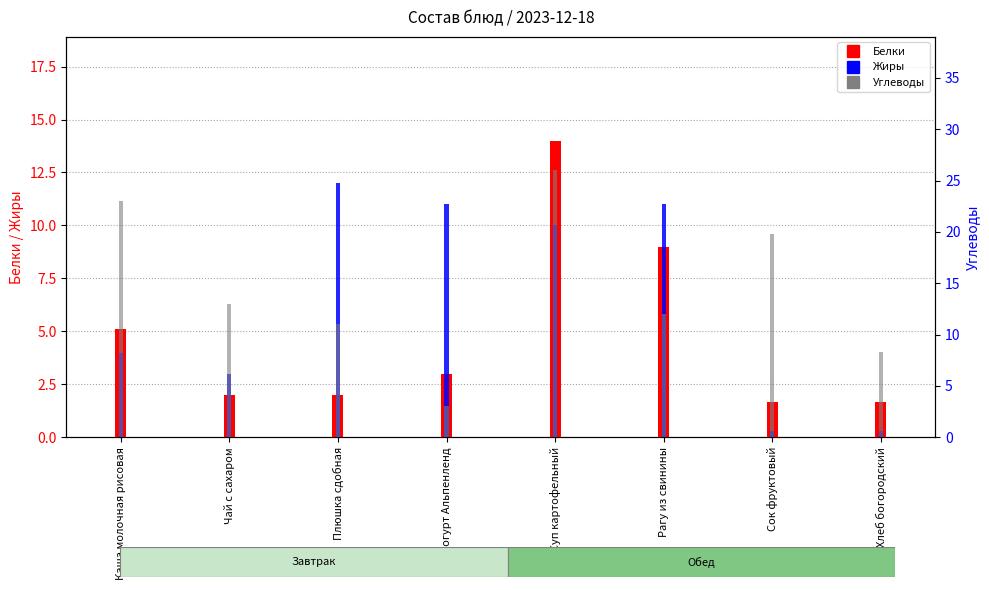

Is the value of Жиры at Плюшка сдобная greater than the value of Углеводы at Йогурт Альпенленд?

Yes